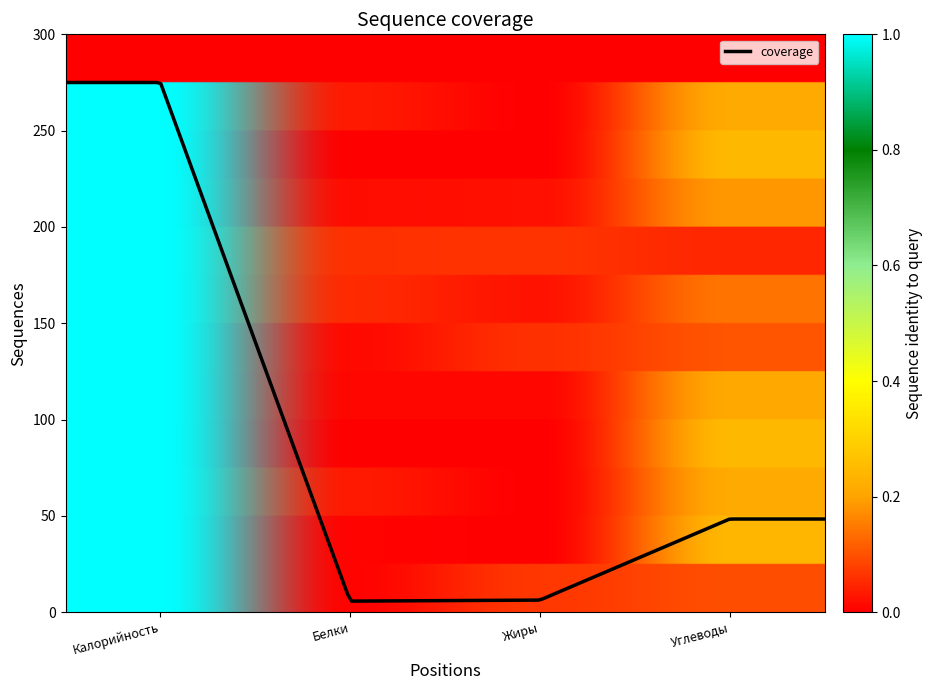

What is the maximum value shown in the chart?

275.0